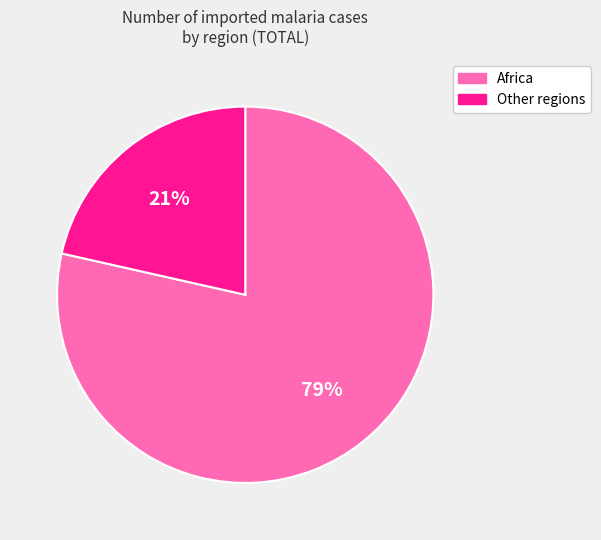

Combined, do Africa and Other regions account for over 50%?

Yes